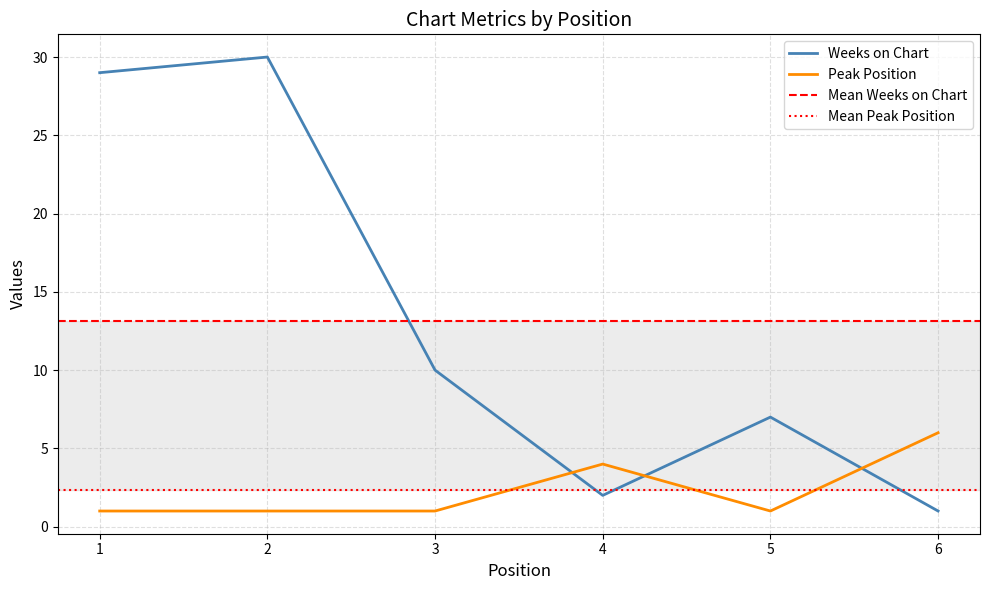

What is the total value across all series at 6?

7